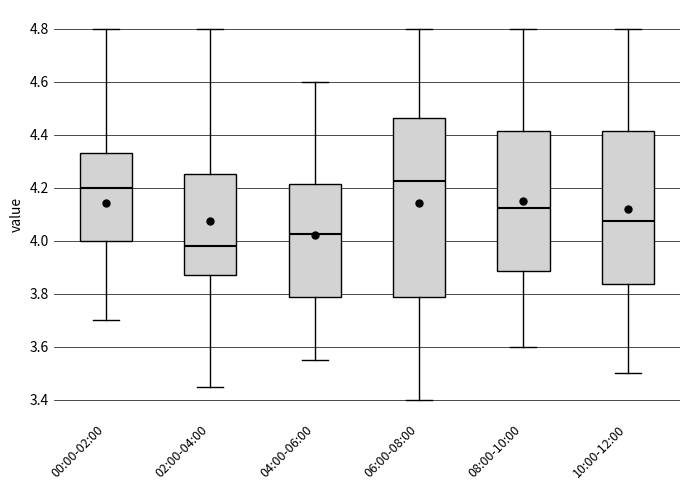

Comparing the boxes themselves (not the whiskers), which one is the tallest?

06:00-08:00